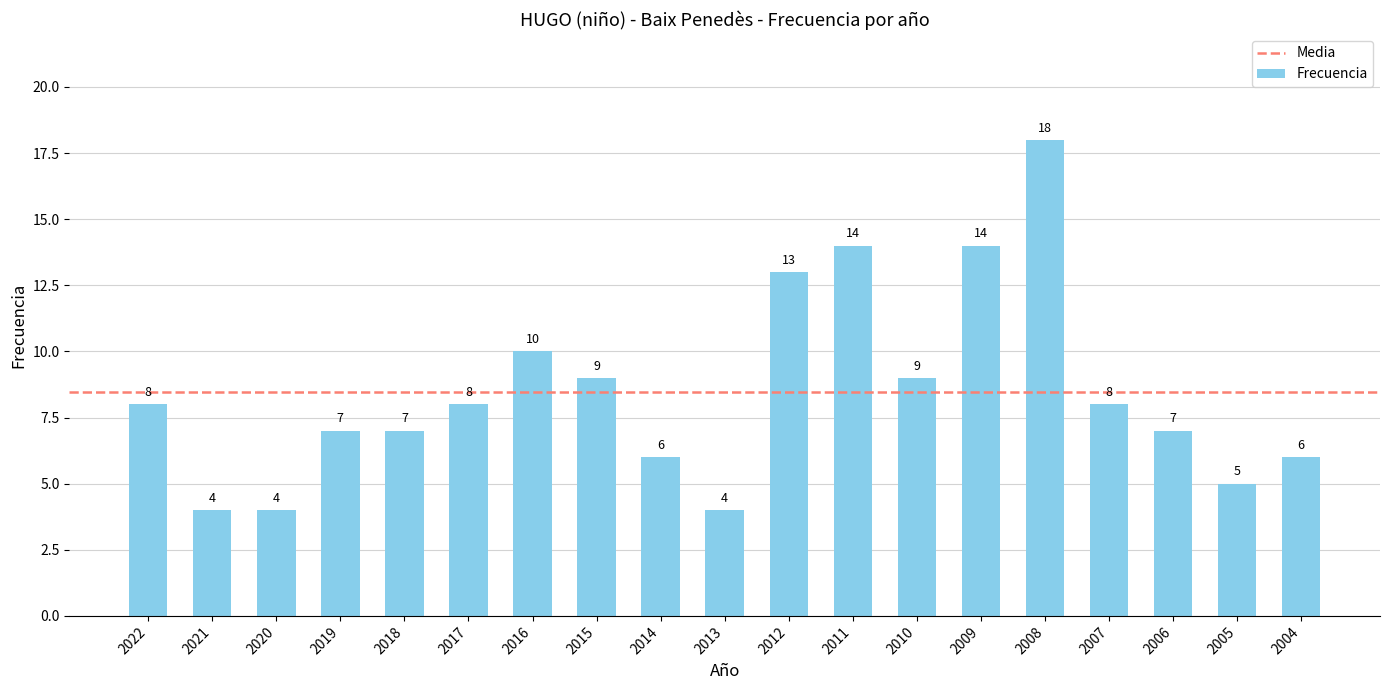

What is the average value?

8